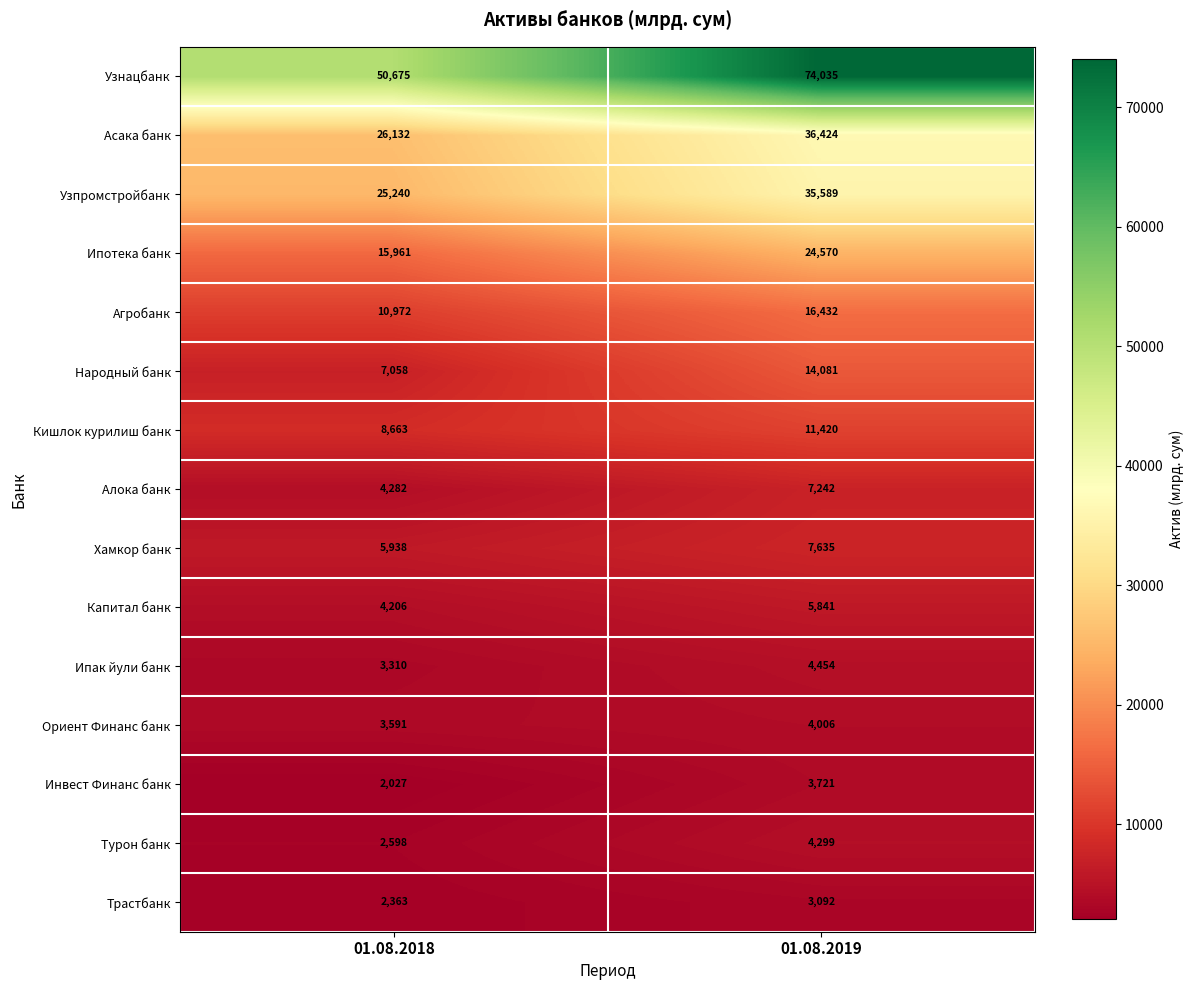

How many values in the Узнацбанк series are below 74035?

1